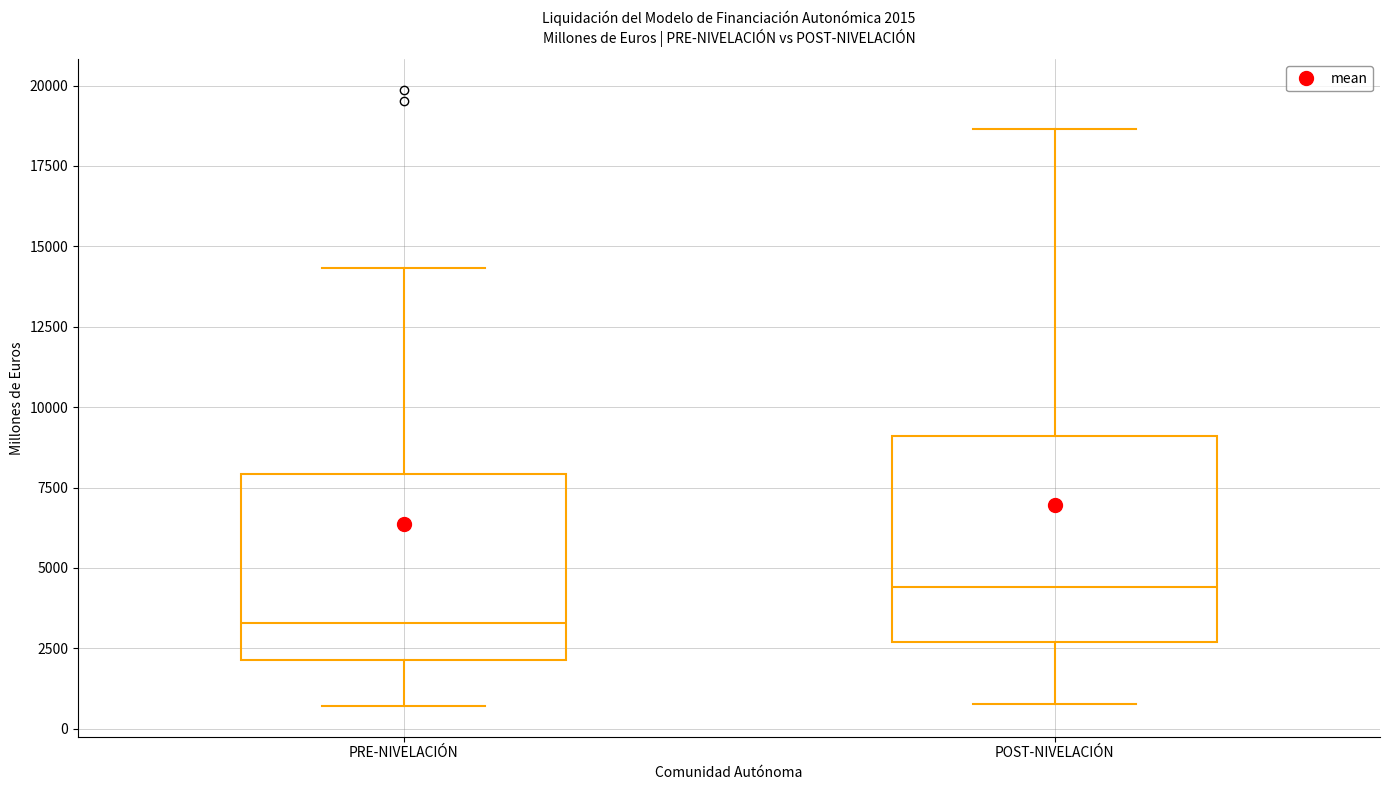

Which box is the tallest, from its lower edge to its upper edge?

POST-NIVELACIÓN